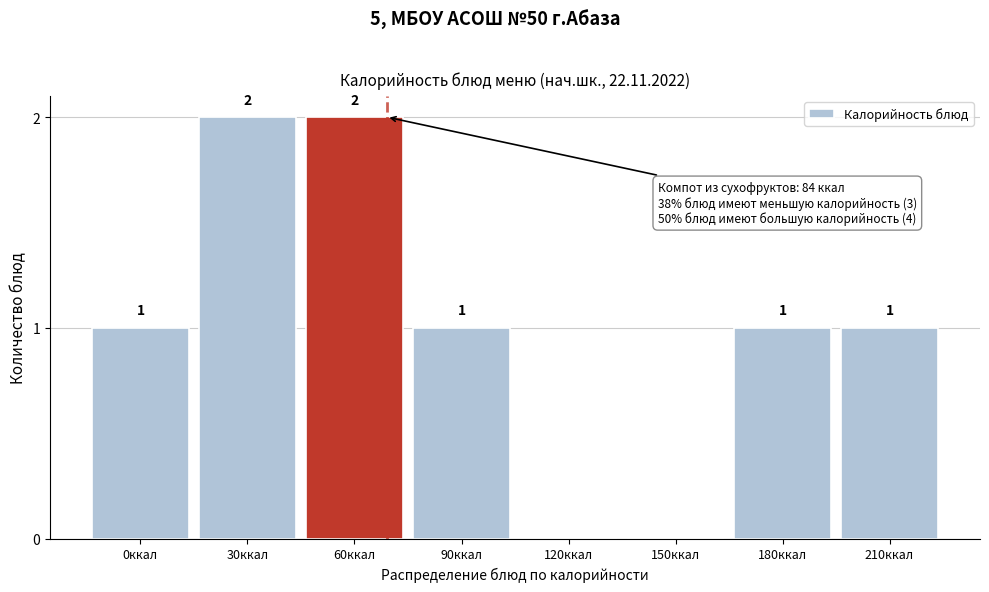

Reading left to right, list all the values displayed in this chart.

0ккал=1	30ккал=2	60ккал=2	90ккал=1	120ккал=0	150ккал=0	180ккал=1	210ккал=1